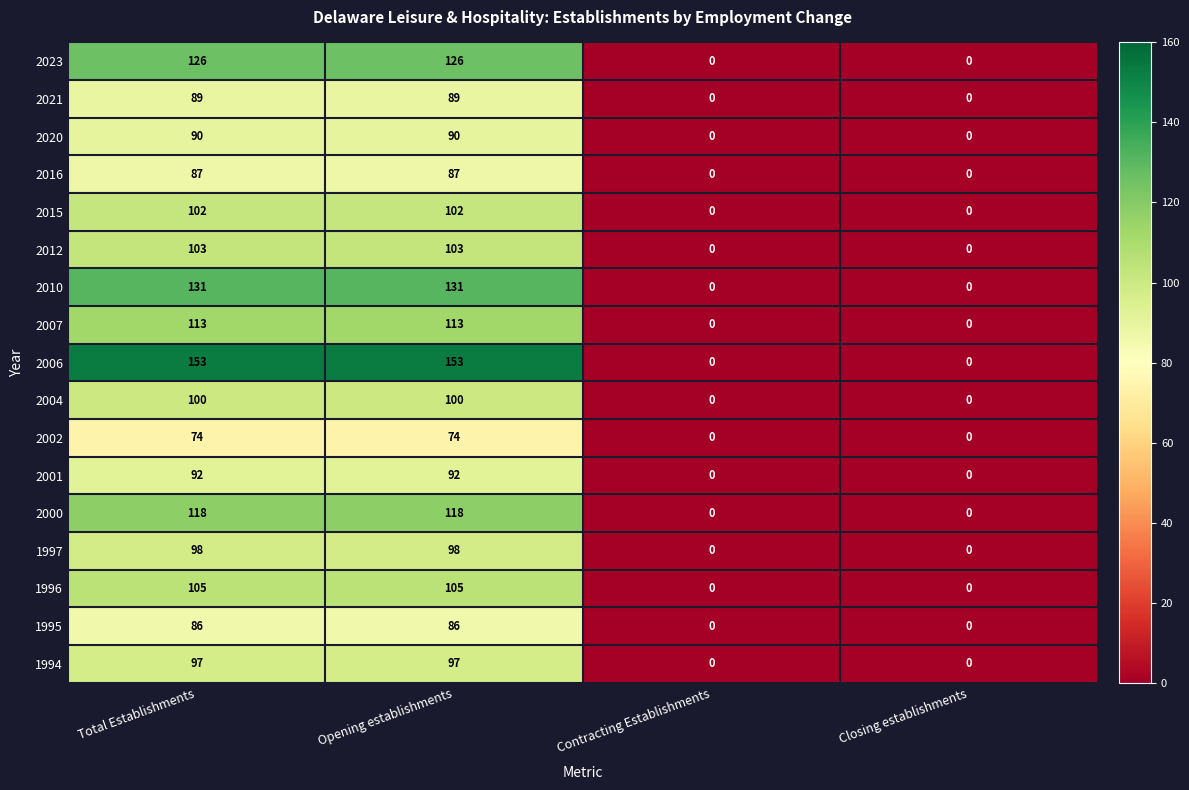

True or false: 2001 has a value of 0 at Contracting Establishments.

True